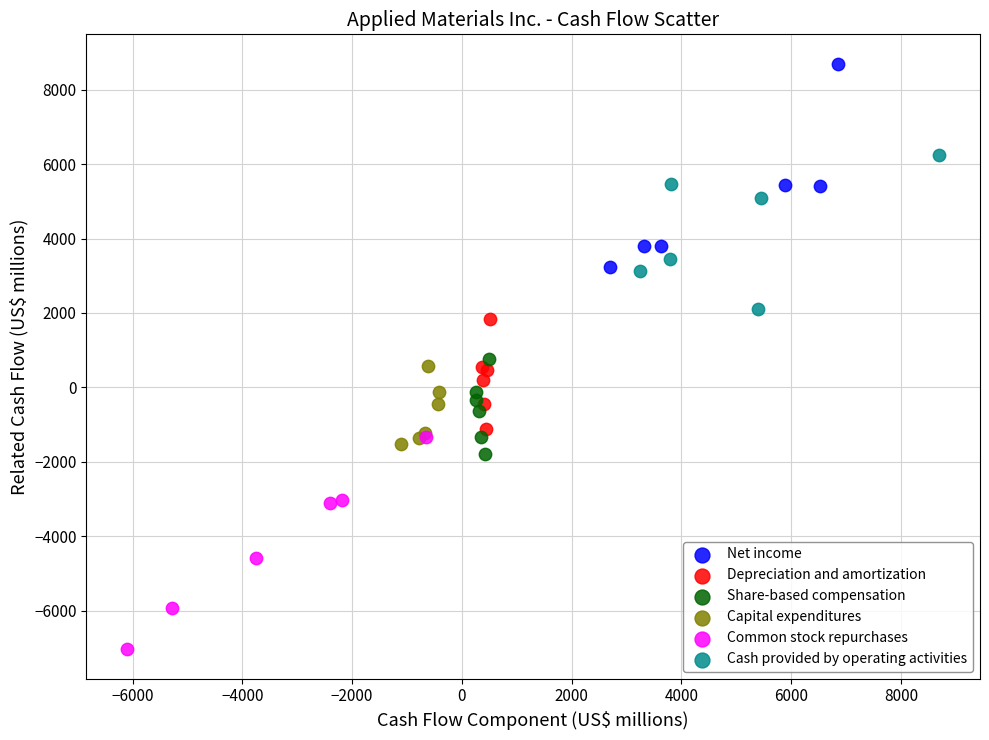

Which series has the largest Y range (max minus min)?

Common stock repurchases